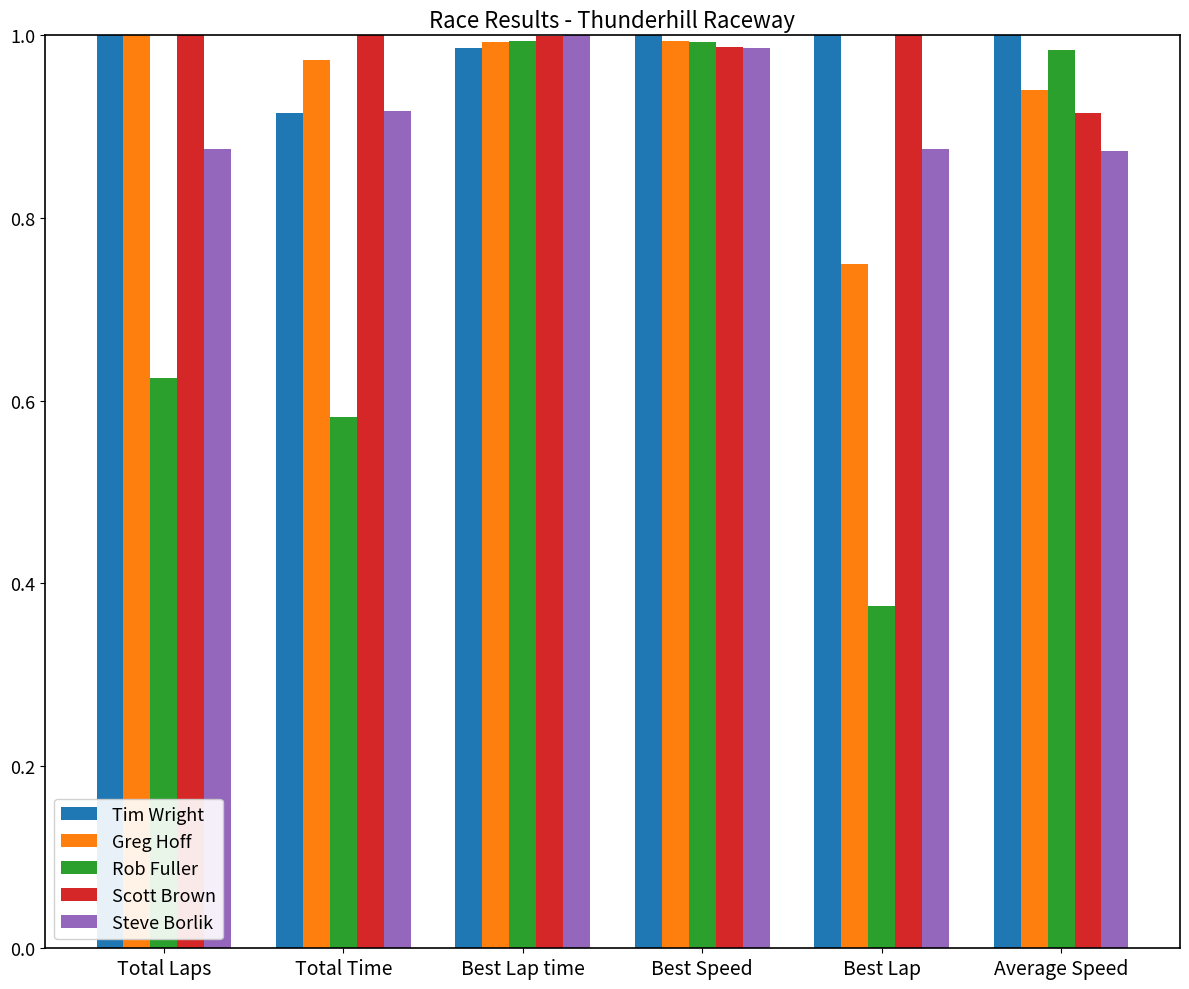

How many bars are there in each group?

5